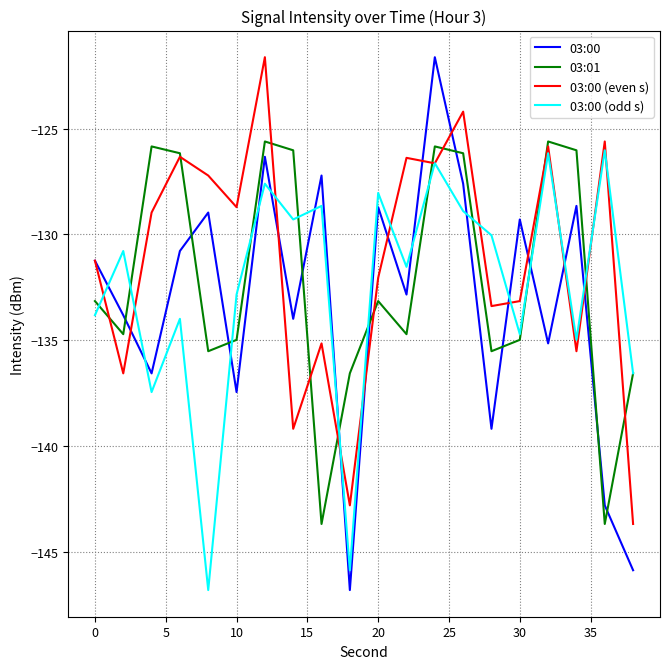

Which series ends up on top after the final intersection of 03:01 and 03:00 (even s)?

03:01